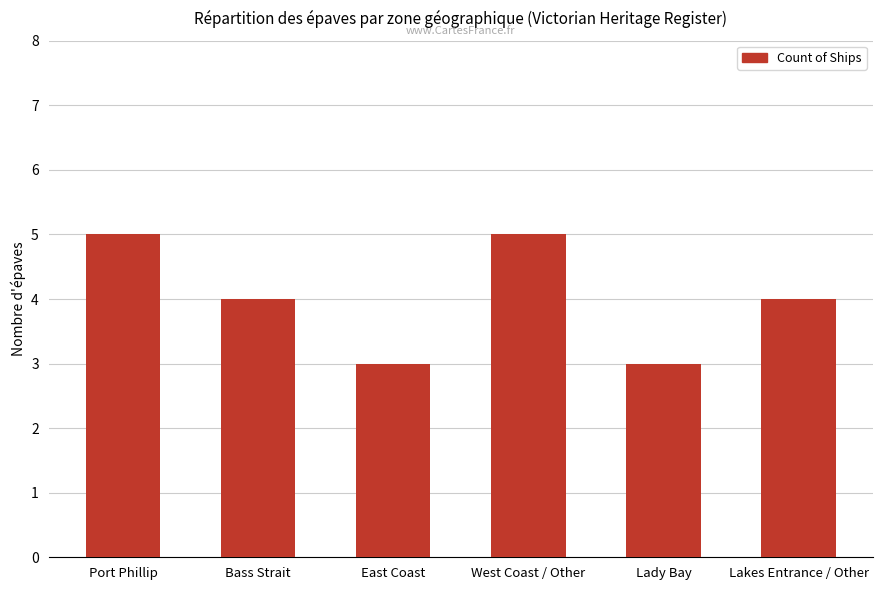

Reading right to left, transcribe all the data shown in this chart.

Lakes Entrance / Other=4	Lady Bay=3	West Coast / Other=5	East Coast=3	Bass Strait=4	Port Phillip=5